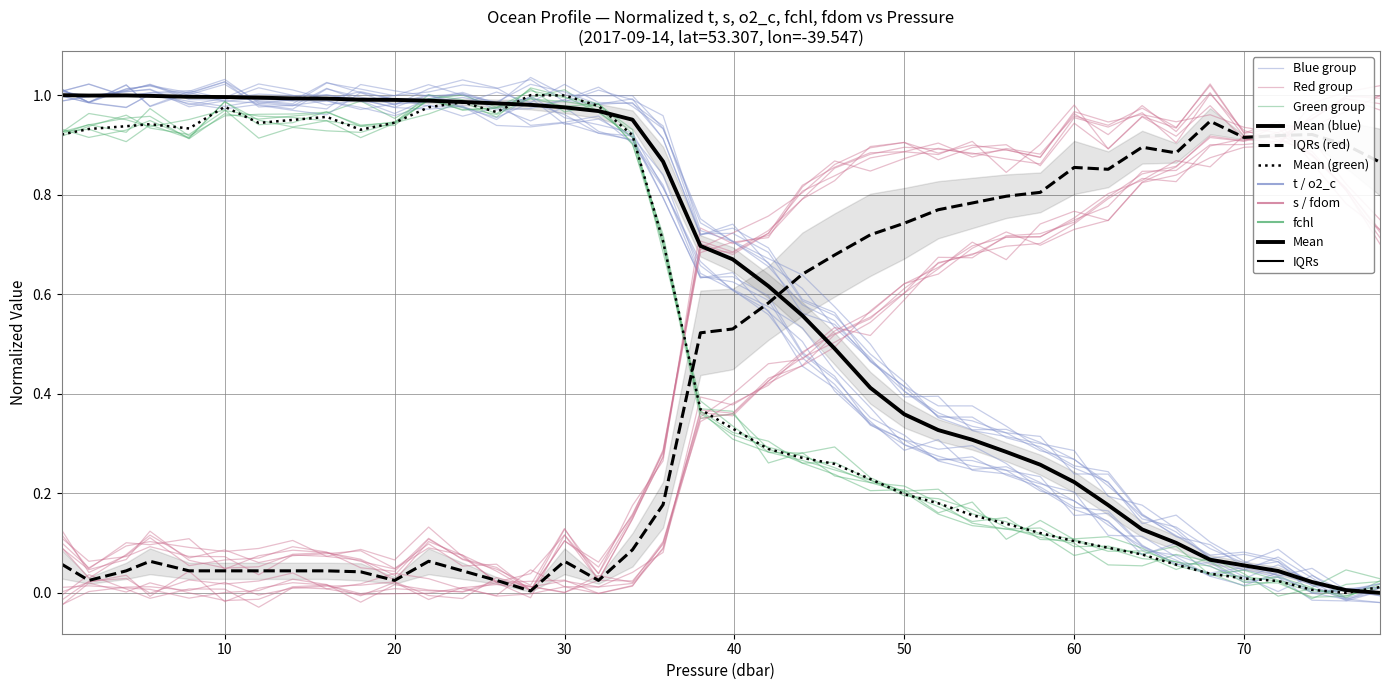

The value of Mean (green) at 23 is 0.3. True or false?

False